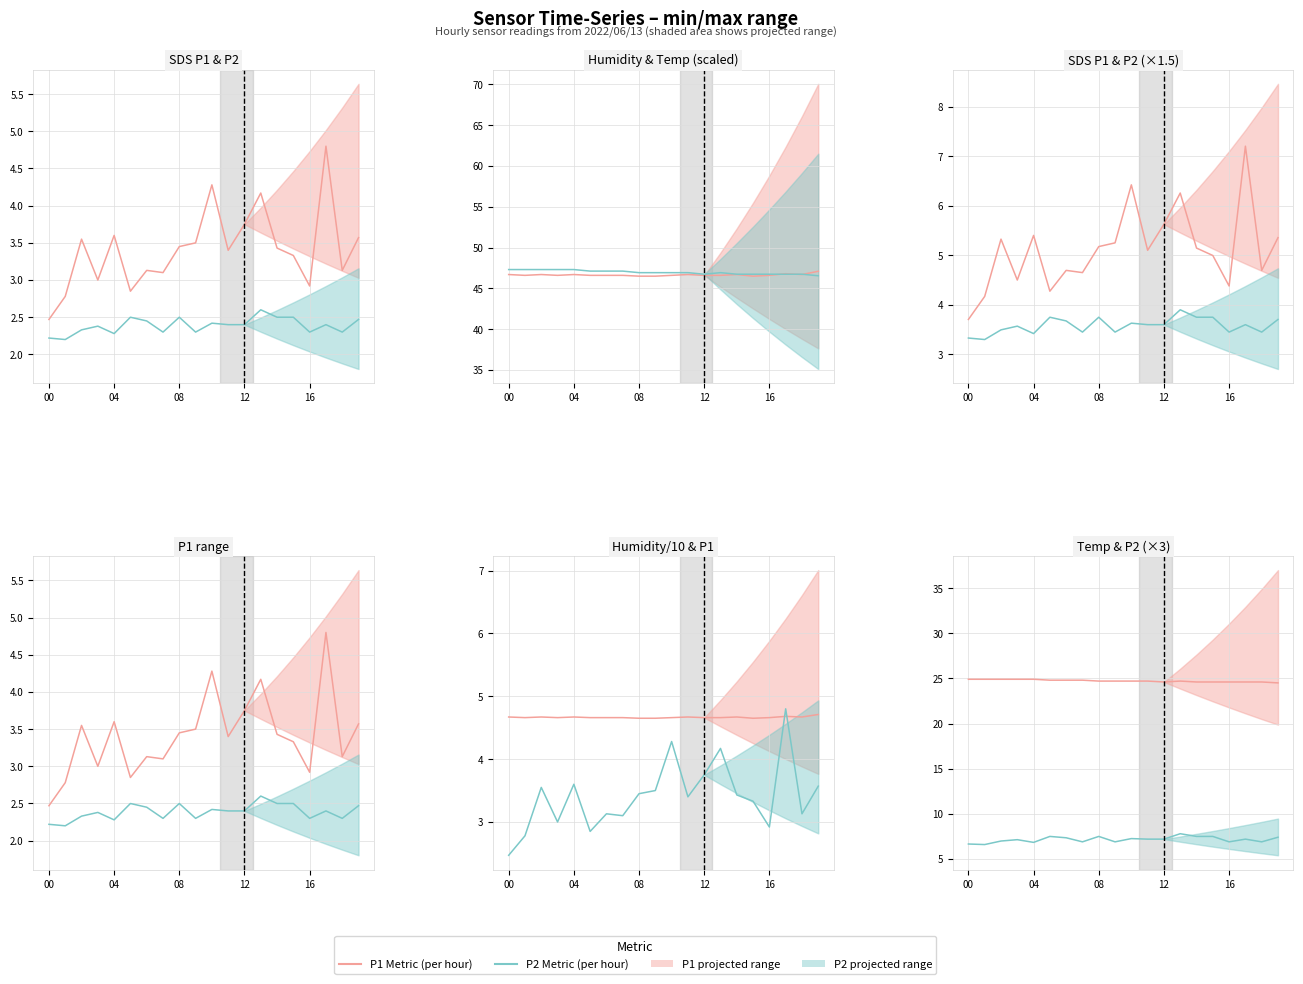

What is the spread (max minus min) of values at 7?

44.8